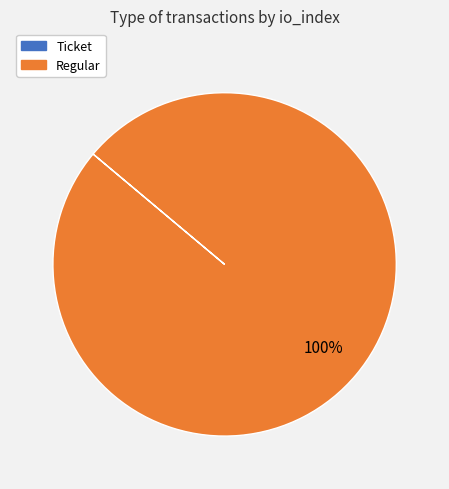

Which slice represents more than half of the pie?

Regular